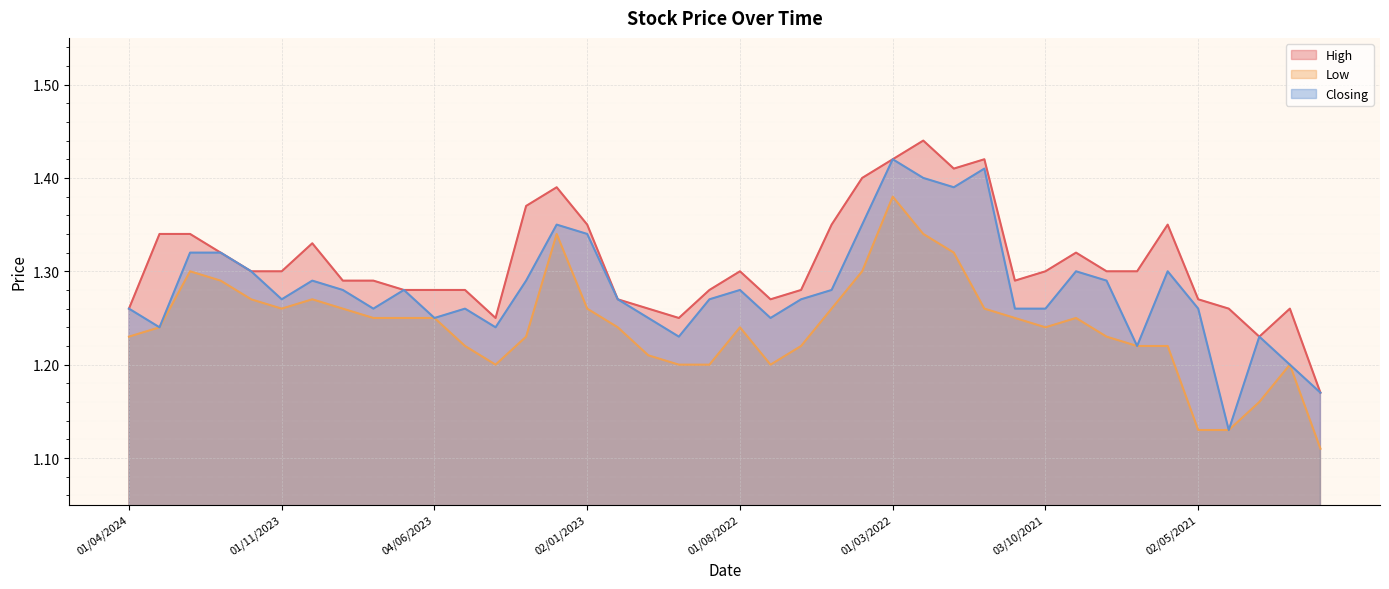

What is the difference between the maximum and second lowest values in the High series?

0.2